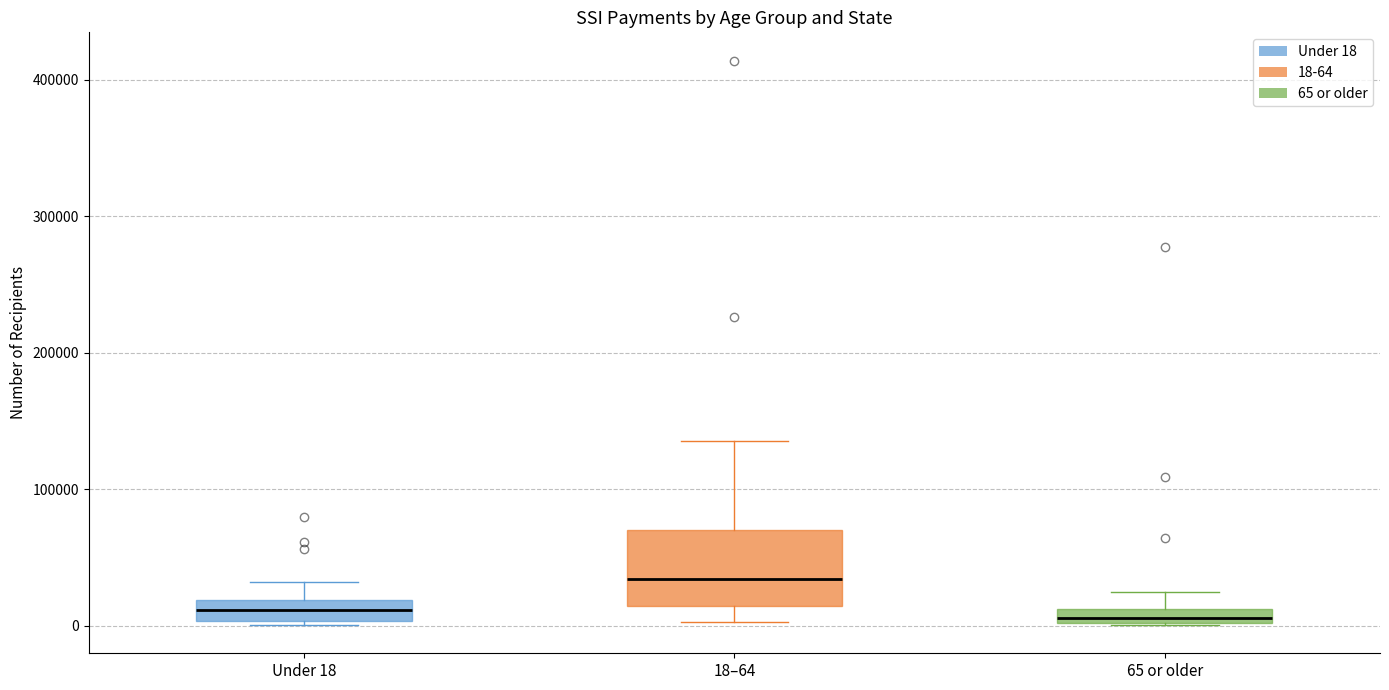

Which box is the tallest, from its lower edge to its upper edge?

18–64